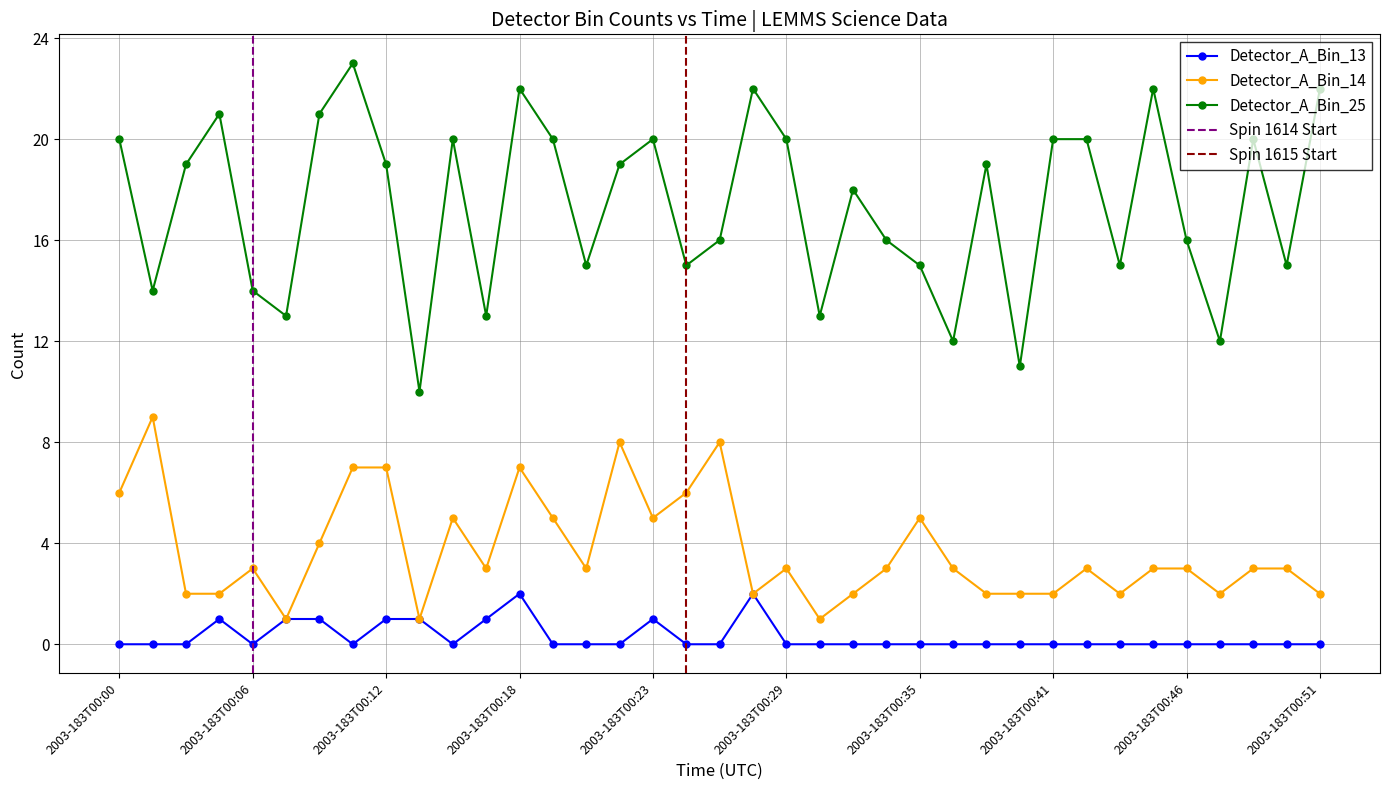

Where is the first local maximum for Detector_A_Bin_13?

2003-183T00:05